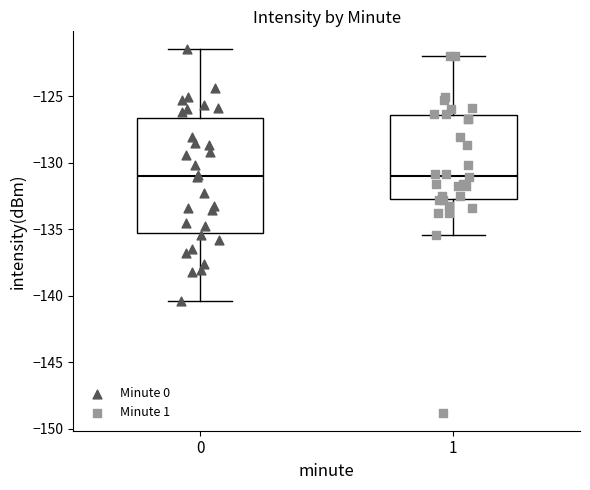

Comparing the boxes themselves (not the whiskers), which one is the tallest?

0